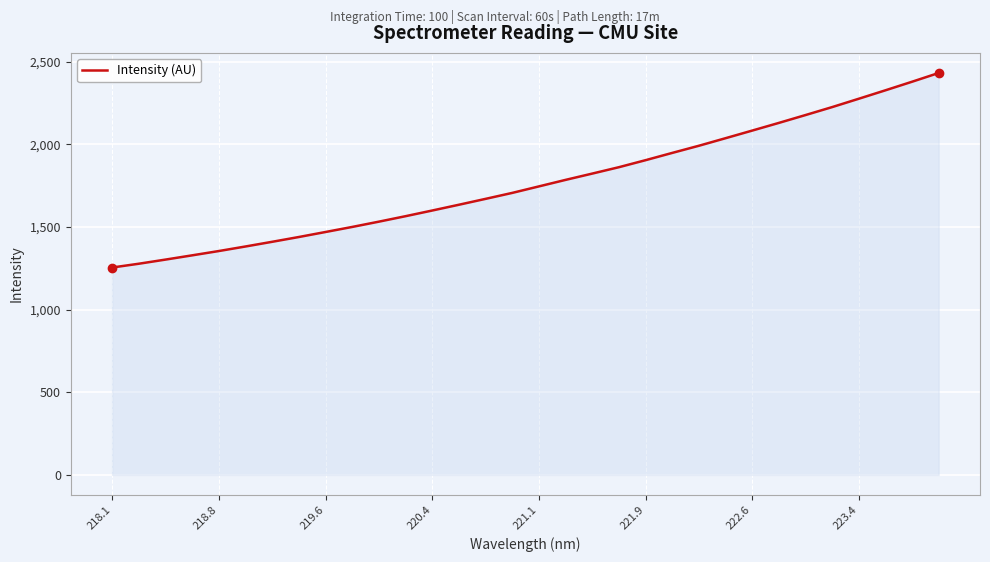

Count the number of values greater than 1746.

16